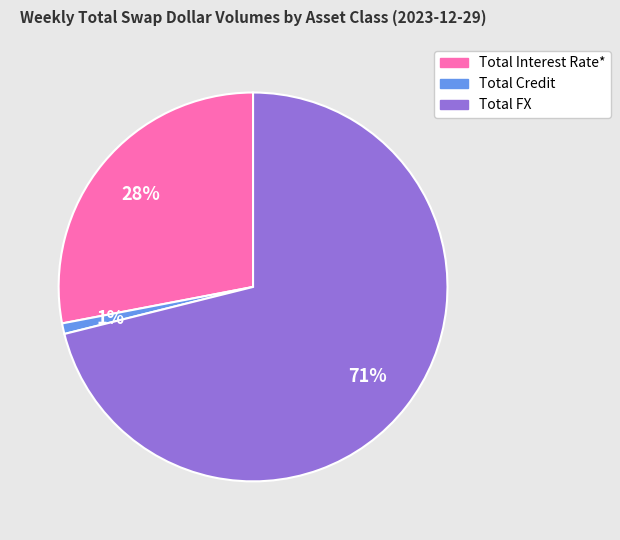

Is it true that Total Credit is 1% of the pie?

True